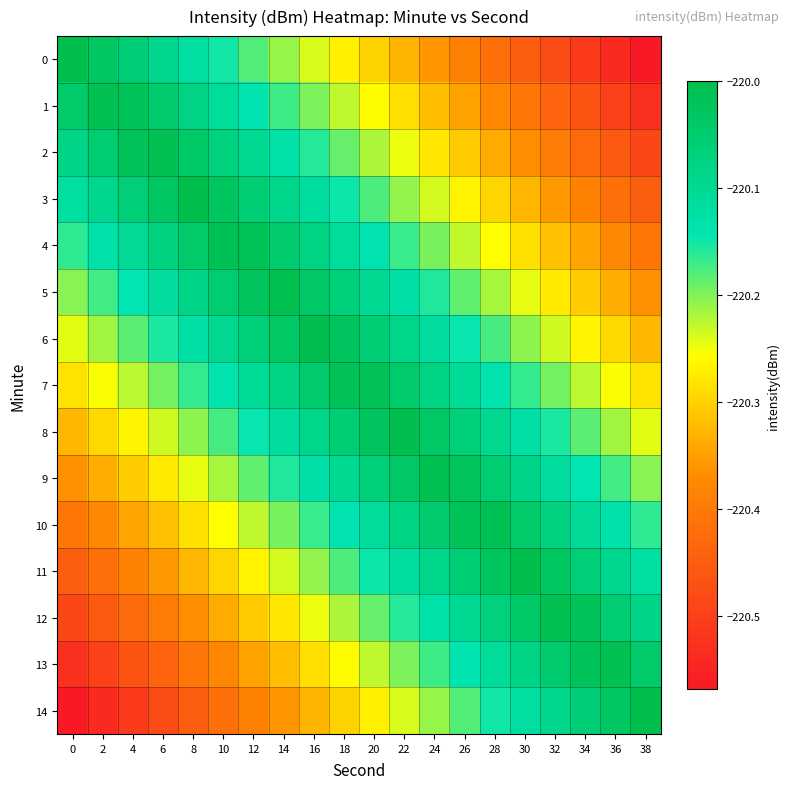

Reading left to right, transcribe all the data shown in this chart.

0: 0=-220.0	2=-220.0	4=-220.1	6=-220.1	8=-220.1	10=-220.1	12=-220.2	14=-220.2	16=-220.2	18=-220.3	20=-220.3	22=-220.3	24=-220.4	26=-220.4	28=-220.4	30=-220.4	32=-220.5	34=-220.5	36=-220.5	38=-220.6
1: 0=-220.0	2=-220.0	4=-220.0	6=-220.0	8=-220.1	10=-220.1	12=-220.1	14=-220.2	16=-220.2	18=-220.2	20=-220.3	22=-220.3	24=-220.3	26=-220.3	28=-220.4	30=-220.4	32=-220.4	34=-220.5	36=-220.5	38=-220.5
2: 0=-220.1	2=-220.1	4=-220.0	6=-220.0	8=-220.0	10=-220.1	12=-220.1	14=-220.1	16=-220.2	18=-220.2	20=-220.2	22=-220.2	24=-220.3	26=-220.3	28=-220.3	30=-220.4	32=-220.4	34=-220.4	36=-220.5	38=-220.5
3: 0=-220.1	2=-220.1	4=-220.1	6=-220.0	8=-220.0	10=-220.0	12=-220.1	14=-220.1	16=-220.1	18=-220.1	20=-220.2	22=-220.2	24=-220.2	26=-220.3	28=-220.3	30=-220.3	32=-220.4	34=-220.4	36=-220.4	38=-220.4
4: 0=-220.2	2=-220.1	4=-220.1	6=-220.1	8=-220.0	10=-220.0	12=-220.0	14=-220.0	16=-220.1	18=-220.1	20=-220.1	22=-220.2	24=-220.2	26=-220.2	28=-220.3	30=-220.3	32=-220.3	34=-220.3	36=-220.4	38=-220.4
5: 0=-220.2	2=-220.2	4=-220.1	6=-220.1	8=-220.1	10=-220.1	12=-220.0	14=-220.0	16=-220.0	18=-220.1	20=-220.1	22=-220.1	24=-220.2	26=-220.2	28=-220.2	30=-220.2	32=-220.3	34=-220.3	36=-220.3	38=-220.4
6: 0=-220.2	2=-220.2	4=-220.2	6=-220.2	8=-220.1	10=-220.1	12=-220.1	14=-220.0	16=-220.0	18=-220.0	20=-220.1	22=-220.1	24=-220.1	26=-220.1	28=-220.2	30=-220.2	32=-220.2	34=-220.3	36=-220.3	38=-220.3
7: 0=-220.3	2=-220.3	4=-220.2	6=-220.2	8=-220.2	10=-220.1	12=-220.1	14=-220.1	16=-220.0	18=-220.0	20=-220.0	22=-220.0	24=-220.1	26=-220.1	28=-220.1	30=-220.2	32=-220.2	34=-220.2	36=-220.3	38=-220.3
8: 0=-220.3	2=-220.3	4=-220.3	6=-220.2	8=-220.2	10=-220.2	12=-220.1	14=-220.1	16=-220.1	18=-220.1	20=-220.0	22=-220.0	24=-220.0	26=-220.1	28=-220.1	30=-220.1	32=-220.2	34=-220.2	36=-220.2	38=-220.2
9: 0=-220.4	2=-220.3	4=-220.3	6=-220.3	8=-220.2	10=-220.2	12=-220.2	14=-220.2	16=-220.1	18=-220.1	20=-220.1	22=-220.0	24=-220.0	26=-220.0	28=-220.1	30=-220.1	32=-220.1	34=-220.1	36=-220.2	38=-220.2
10: 0=-220.4	2=-220.4	4=-220.3	6=-220.3	8=-220.3	10=-220.3	12=-220.2	14=-220.2	16=-220.2	18=-220.1	20=-220.1	22=-220.1	24=-220.0	26=-220.0	28=-220.0	30=-220.0	32=-220.1	34=-220.1	36=-220.1	38=-220.2
11: 0=-220.4	2=-220.4	4=-220.4	6=-220.4	8=-220.3	10=-220.3	12=-220.3	14=-220.2	16=-220.2	18=-220.2	20=-220.1	22=-220.1	24=-220.1	26=-220.1	28=-220.0	30=-220.0	32=-220.0	34=-220.1	36=-220.1	38=-220.1
12: 0=-220.5	2=-220.5	4=-220.4	6=-220.4	8=-220.4	10=-220.3	12=-220.3	14=-220.3	16=-220.2	18=-220.2	20=-220.2	22=-220.2	24=-220.1	26=-220.1	28=-220.1	30=-220.0	32=-220.0	34=-220.0	36=-220.1	38=-220.1
13: 0=-220.5	2=-220.5	4=-220.5	6=-220.4	8=-220.4	10=-220.4	12=-220.3	14=-220.3	16=-220.3	18=-220.3	20=-220.2	22=-220.2	24=-220.2	26=-220.1	28=-220.1	30=-220.1	32=-220.0	34=-220.0	36=-220.0	38=-220.0
14: 0=-220.6	2=-220.5	4=-220.5	6=-220.5	8=-220.4	10=-220.4	12=-220.4	14=-220.4	16=-220.3	18=-220.3	20=-220.3	22=-220.2	24=-220.2	26=-220.2	28=-220.1	30=-220.1	32=-220.1	34=-220.1	36=-220.0	38=-220.0